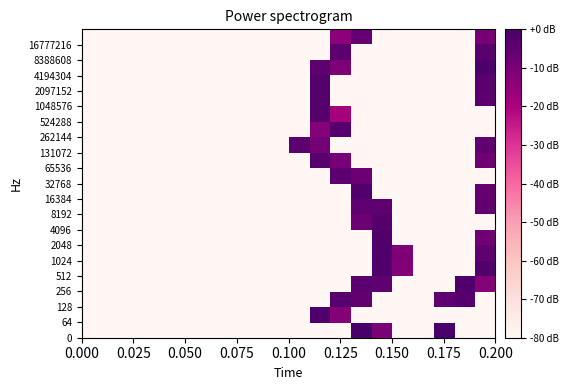

How many categories are shown in the chart?

20